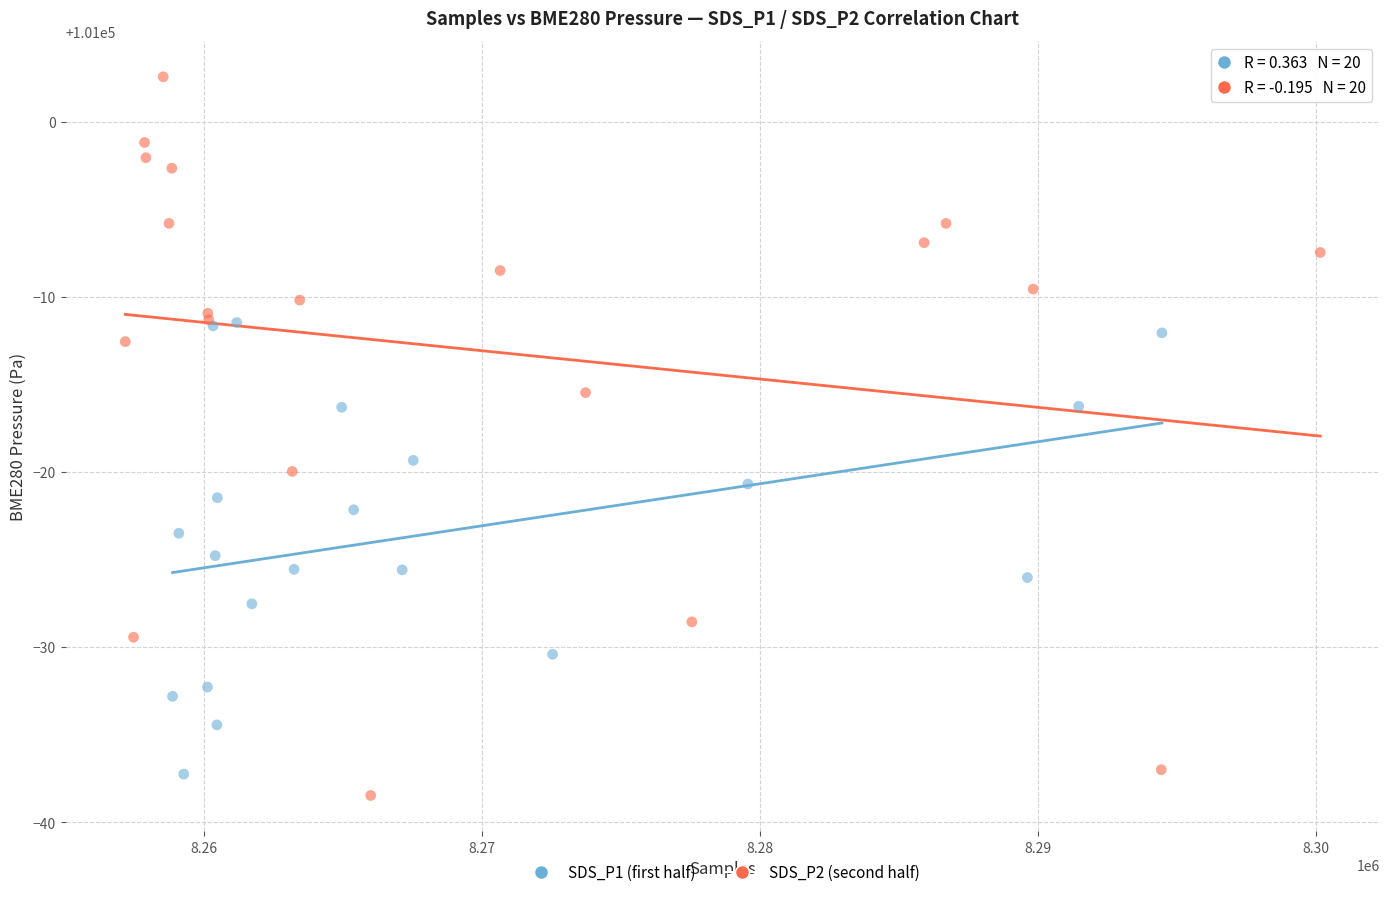

Which series has the largest Y range (max minus min)?

SDS_P2 (second half)